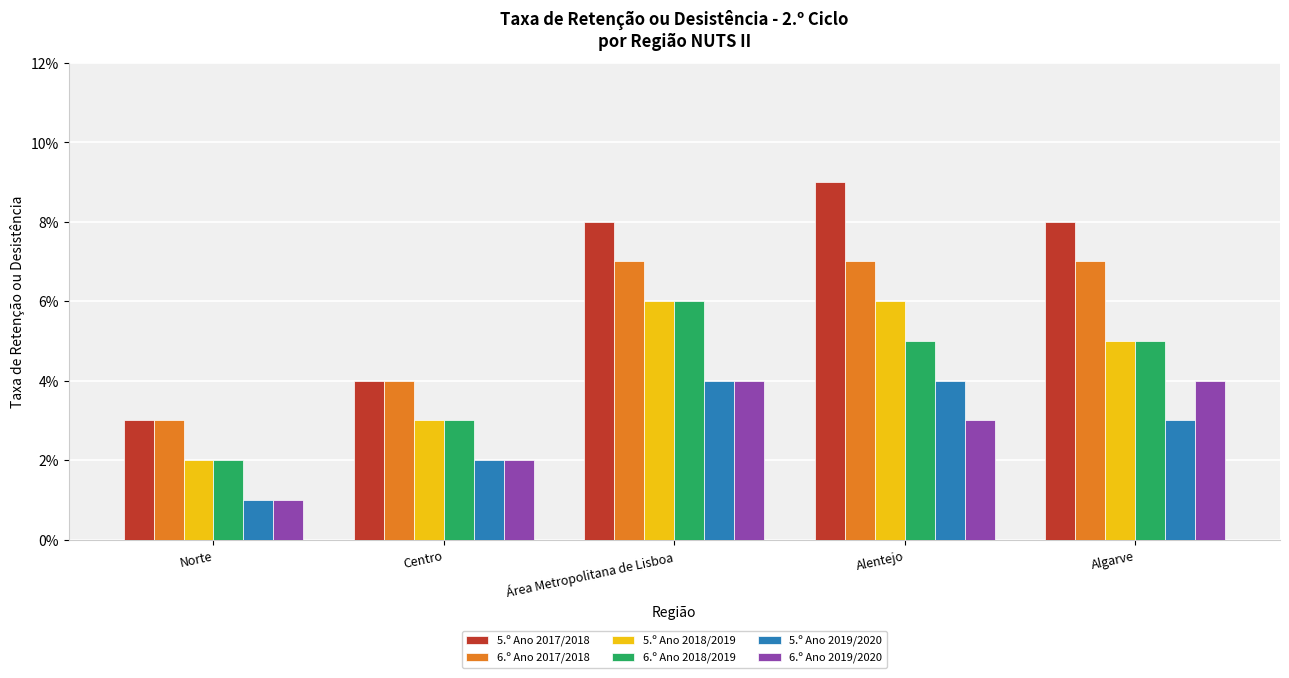

Which series changed the most between Norte and Algarve?

5.º Ano 2017/2018